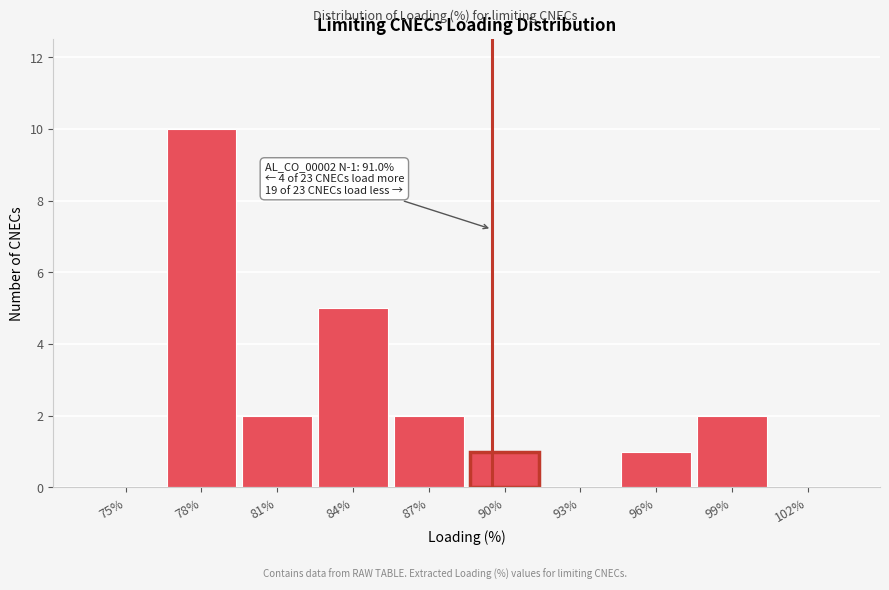

Reading left to right, what are all the values shown in this chart?

75%=0	78%=10	81%=2	84%=5	87%=2	90%=1	93%=0	96%=1	99%=2	102%=0